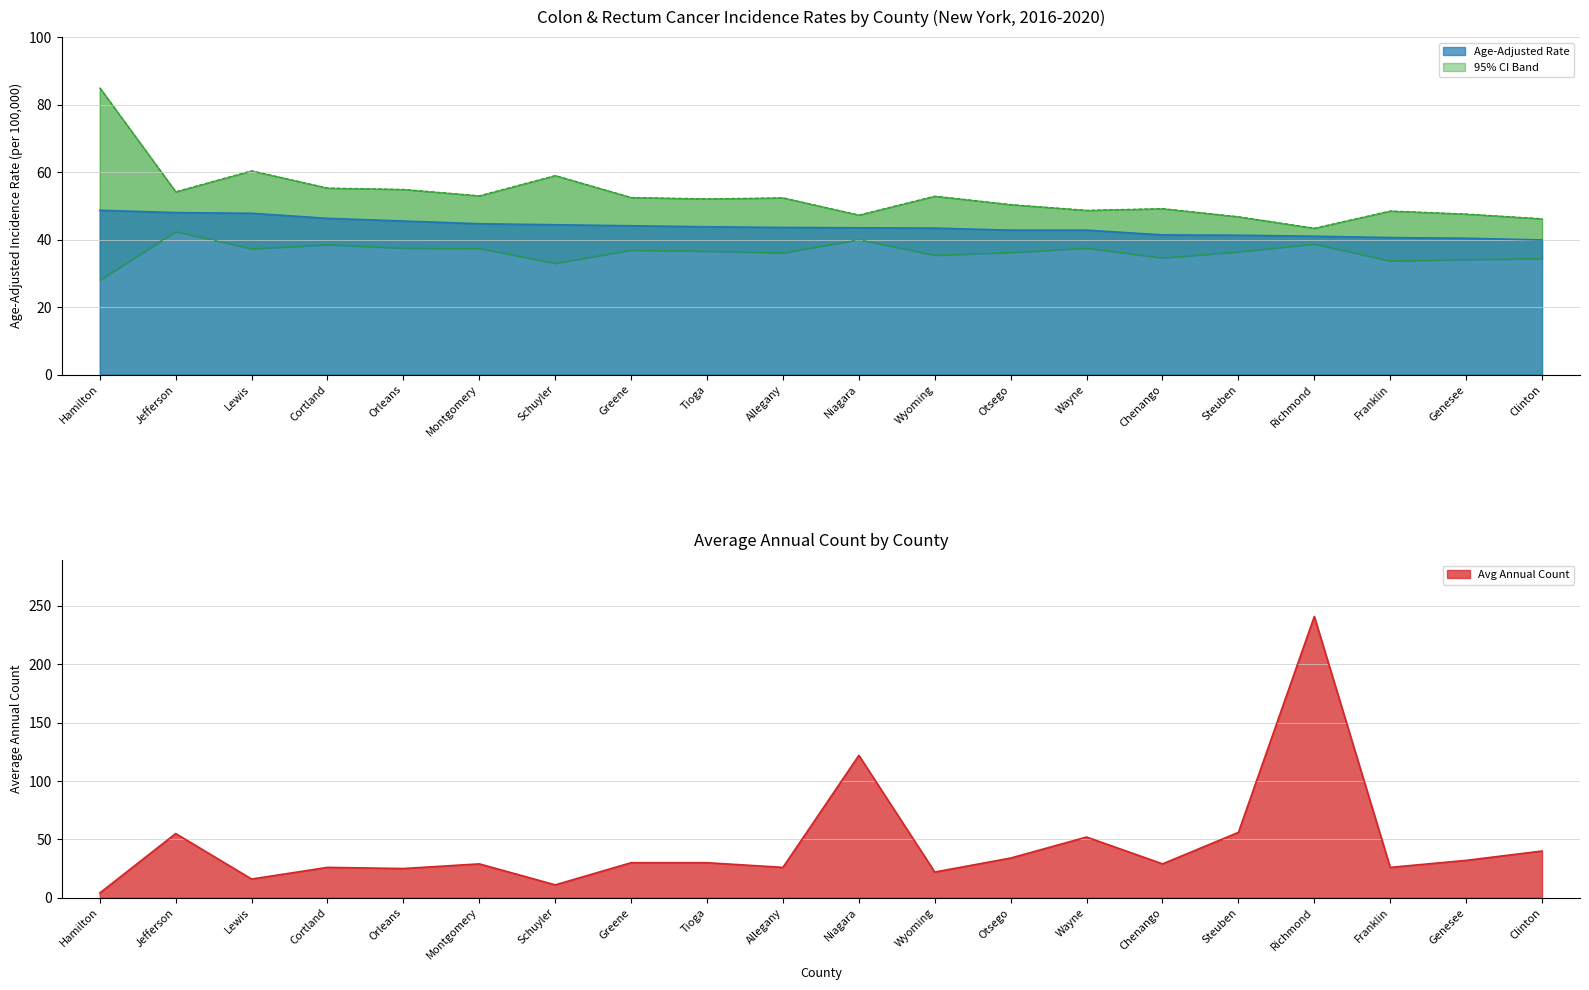

What position from the left is Schuyler?

7